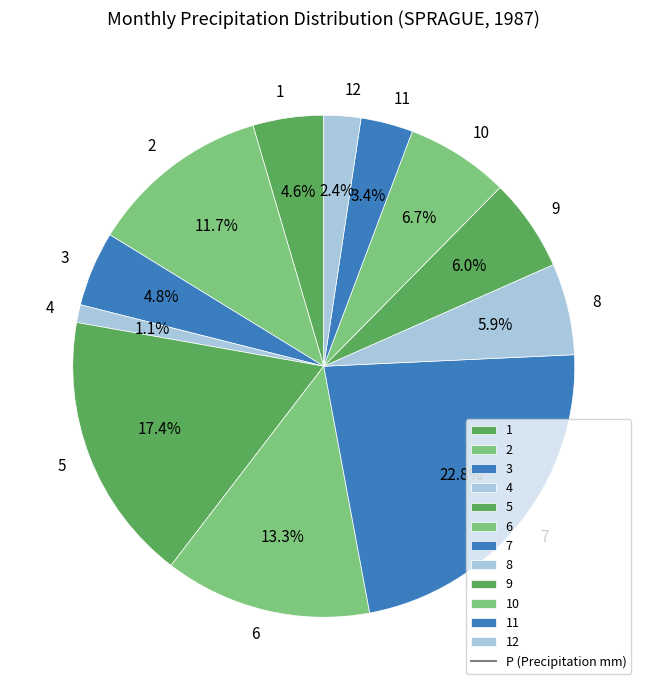

How much of the chart is everything except 5?

82.6%